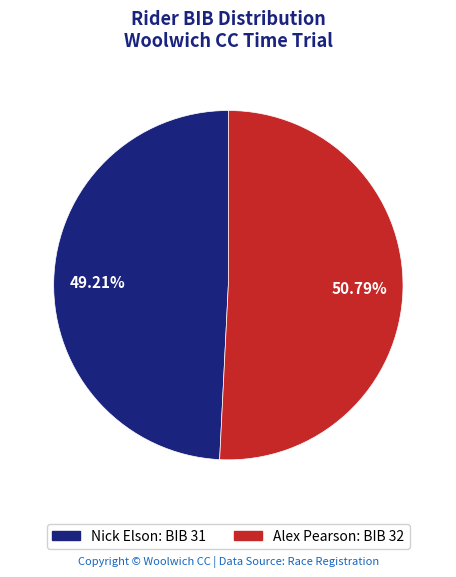

How many slices are in this pie chart?

2